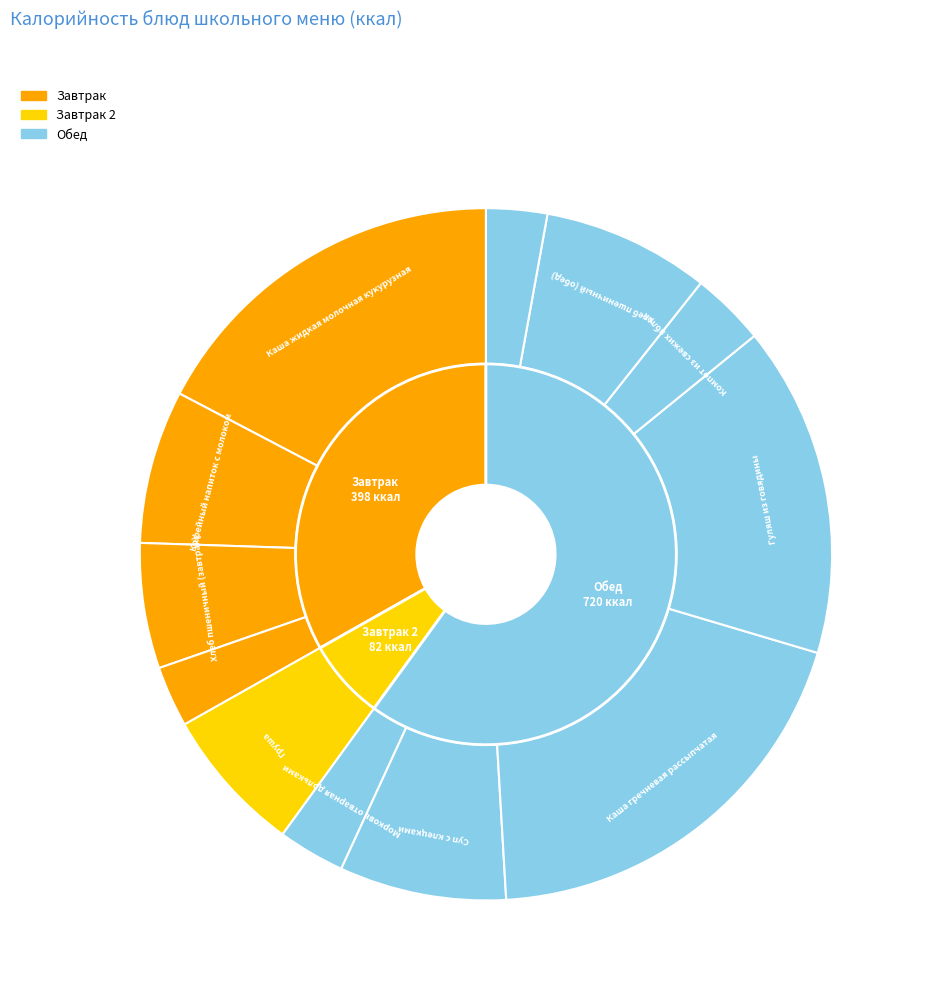

True or false: Компот из свежих яблок accounts for 3% of the total.

True